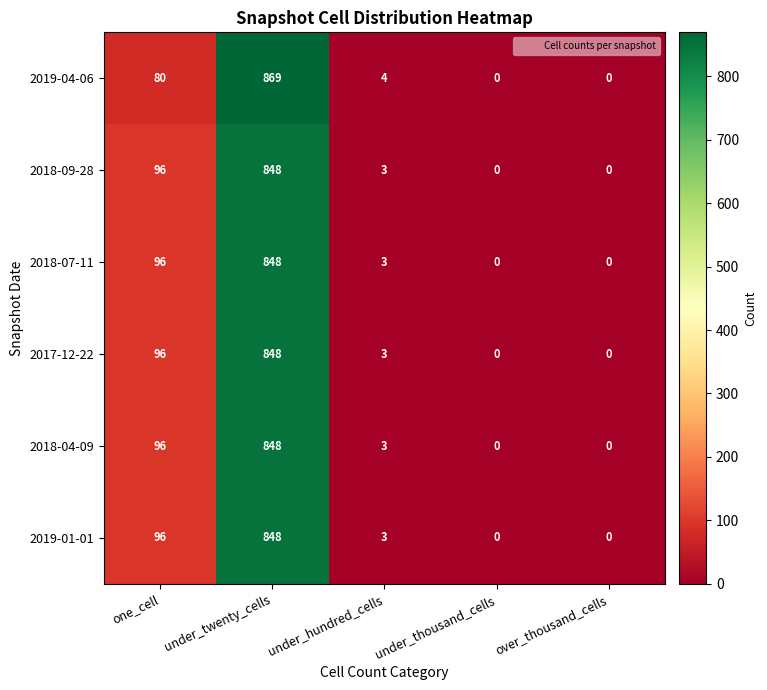

Reading left to right, what are all the values shown in this chart?

2019-04-06: one_cell=80	under_twenty_cells=869	under_hundred_cells=4	under_thousand_cells=0	over_thousand_cells=0
2018-09-28: one_cell=96	under_twenty_cells=848	under_hundred_cells=3	under_thousand_cells=0	over_thousand_cells=0
2018-07-11: one_cell=96	under_twenty_cells=848	under_hundred_cells=3	under_thousand_cells=0	over_thousand_cells=0
2017-12-22: one_cell=96	under_twenty_cells=848	under_hundred_cells=3	under_thousand_cells=0	over_thousand_cells=0
2018-04-09: one_cell=96	under_twenty_cells=848	under_hundred_cells=3	under_thousand_cells=0	over_thousand_cells=0
2019-01-01: one_cell=96	under_twenty_cells=848	under_hundred_cells=3	under_thousand_cells=0	over_thousand_cells=0